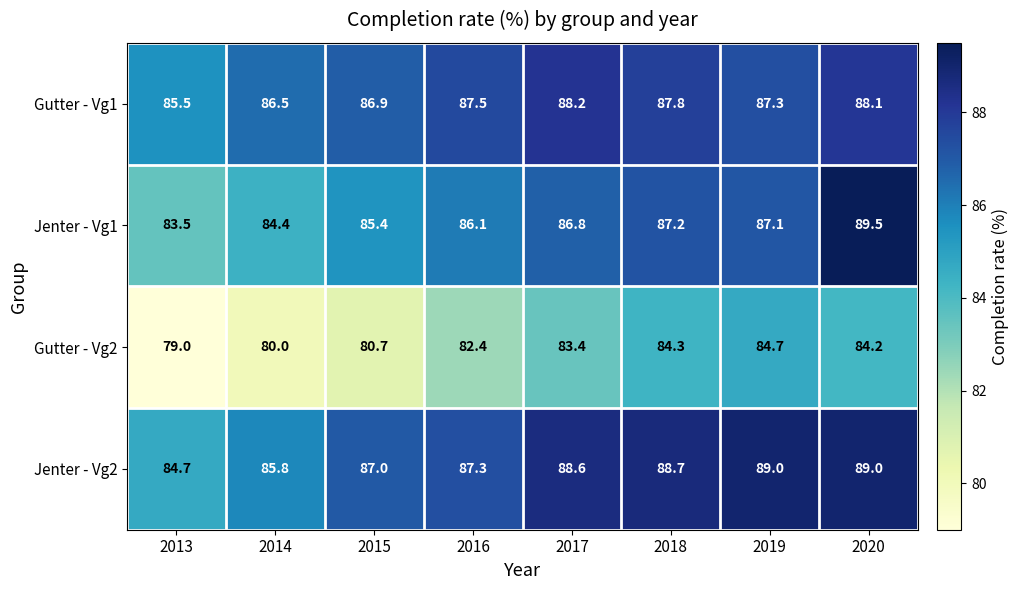

The value of Jenter - Vg2 at 2015 is 87.0. True or false?

True